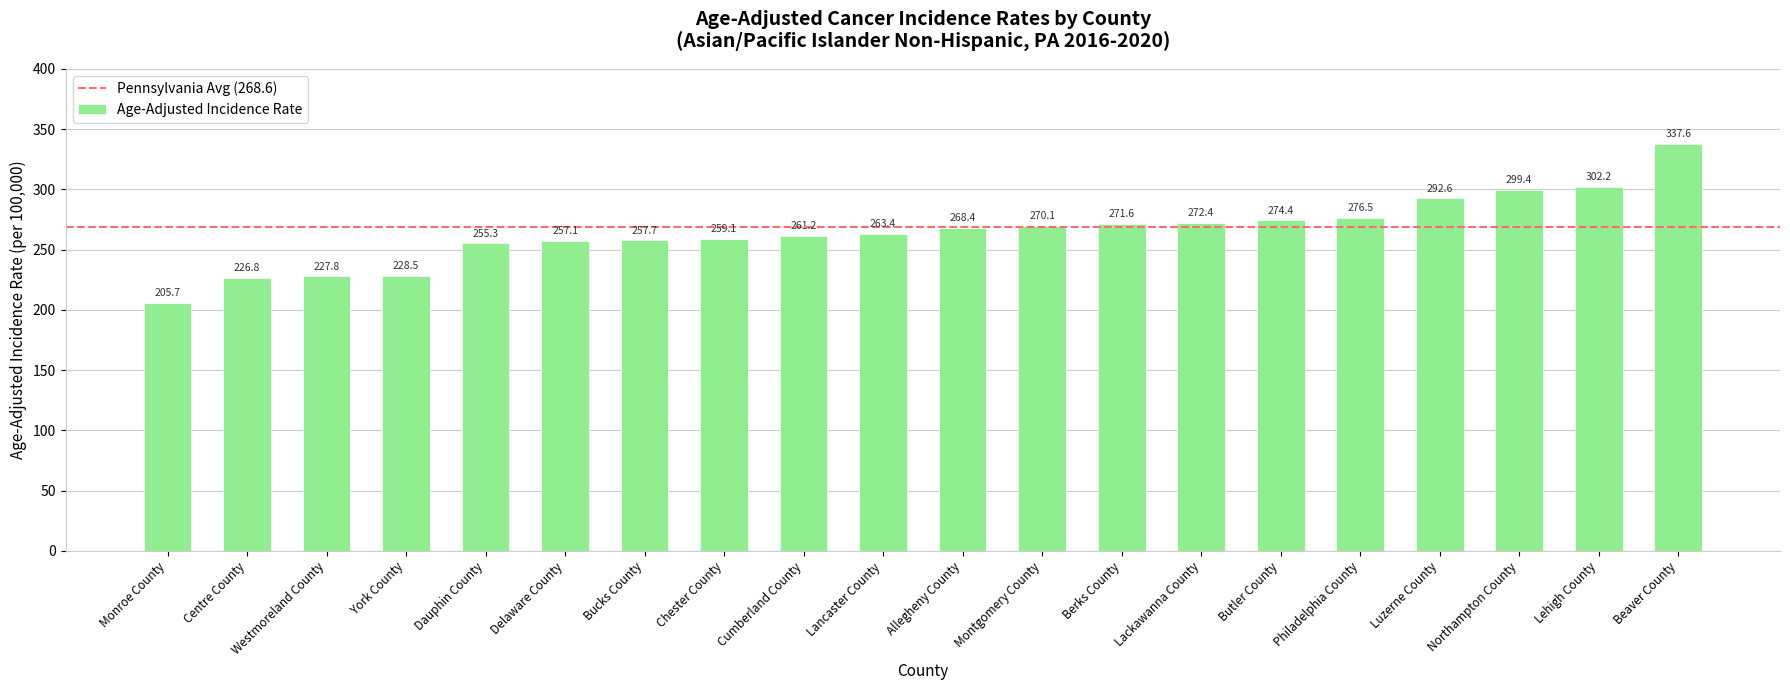

Does the chart contain any negative values?

No